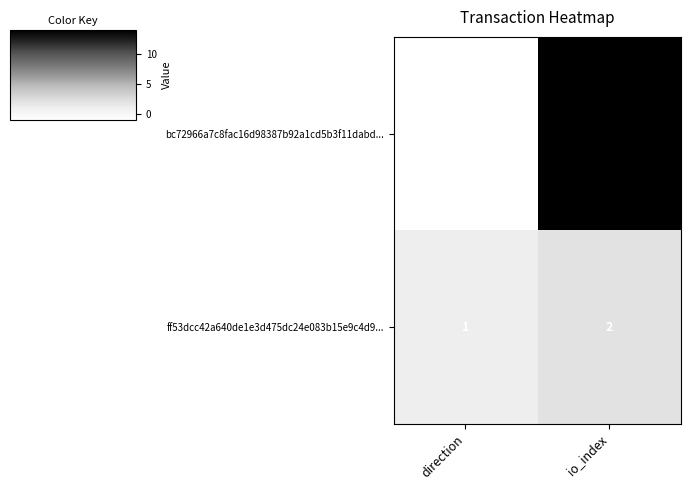

Which category has the highest value across all series?

io_index